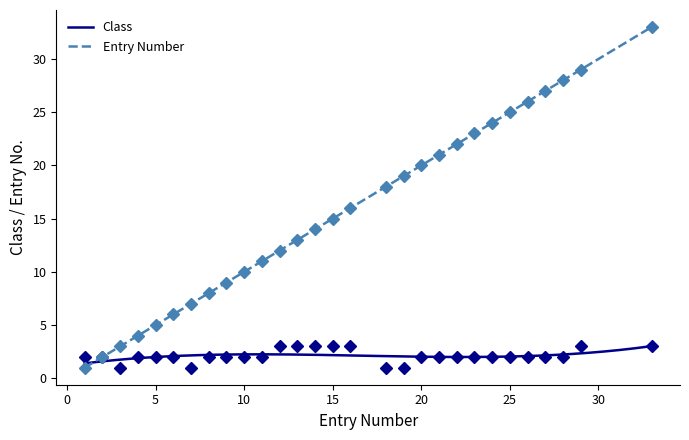

How many interior local valleys does the Class series have?

2